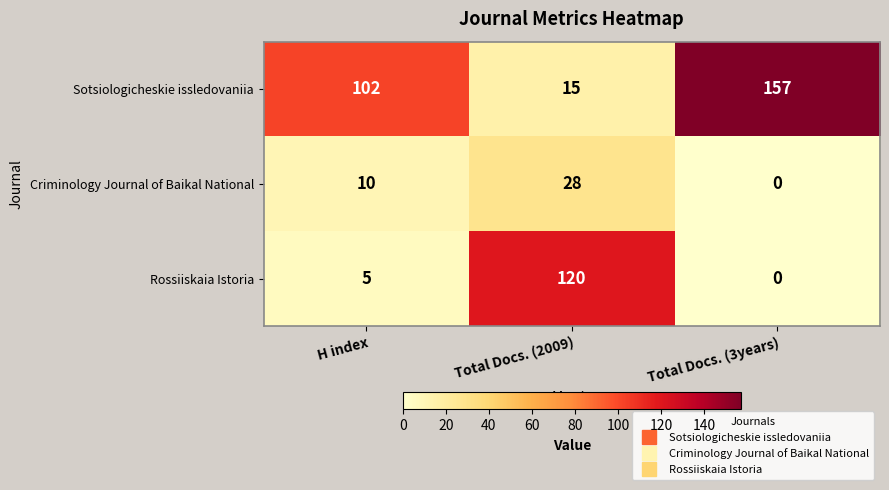

List the series in order of their peak value, lowest first.

Criminology Journal of Baikal National, Rossiiskaia Istoria, Sotsiologicheskie issledovaniia